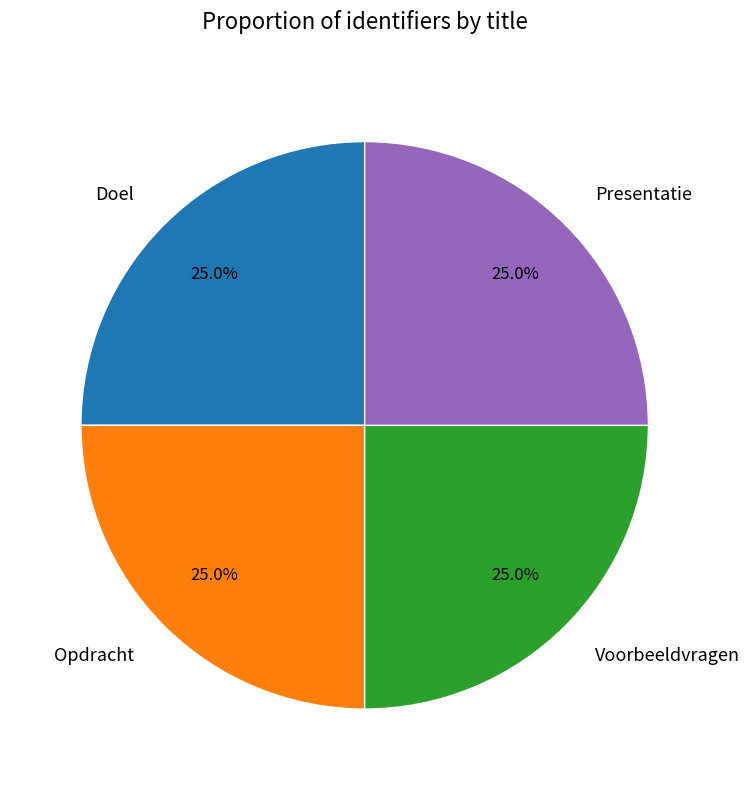

Approximately how many times larger is the value at Voorbeeldvragen compared to Opdracht?

1.0